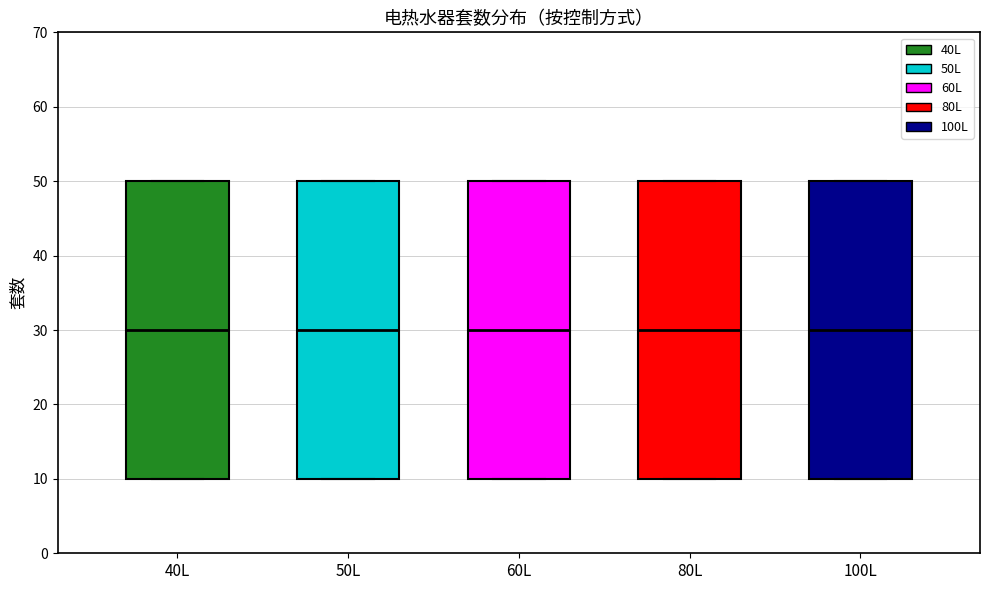

Reading left to right, transcribe this box plot: for each box, give where its median line is, the range the box spans, and where its two whiskers end, as read against the y-axis. The values are not printed on the chart, so give them approximately, as read against the axis.

40L: median 30, box 10 to 50, whiskers 10 to 50
50L: median 30, box 10 to 50, whiskers 10 to 50
60L: median 30, box 10 to 50, whiskers 10 to 50
80L: median 30, box 10 to 50, whiskers 10 to 50
100L: median 30, box 10 to 50, whiskers 10 to 50